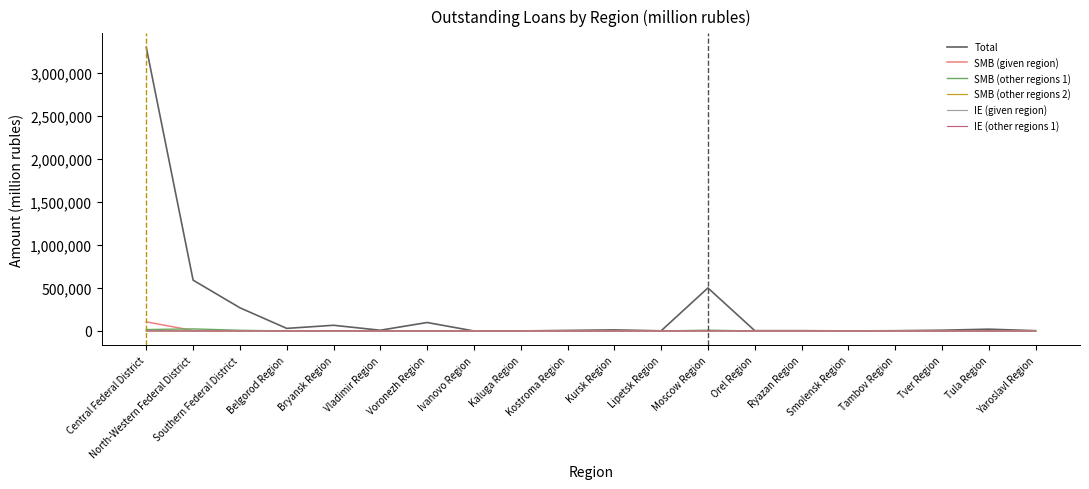

How many values in the IE (given region) series exceed 0?

3